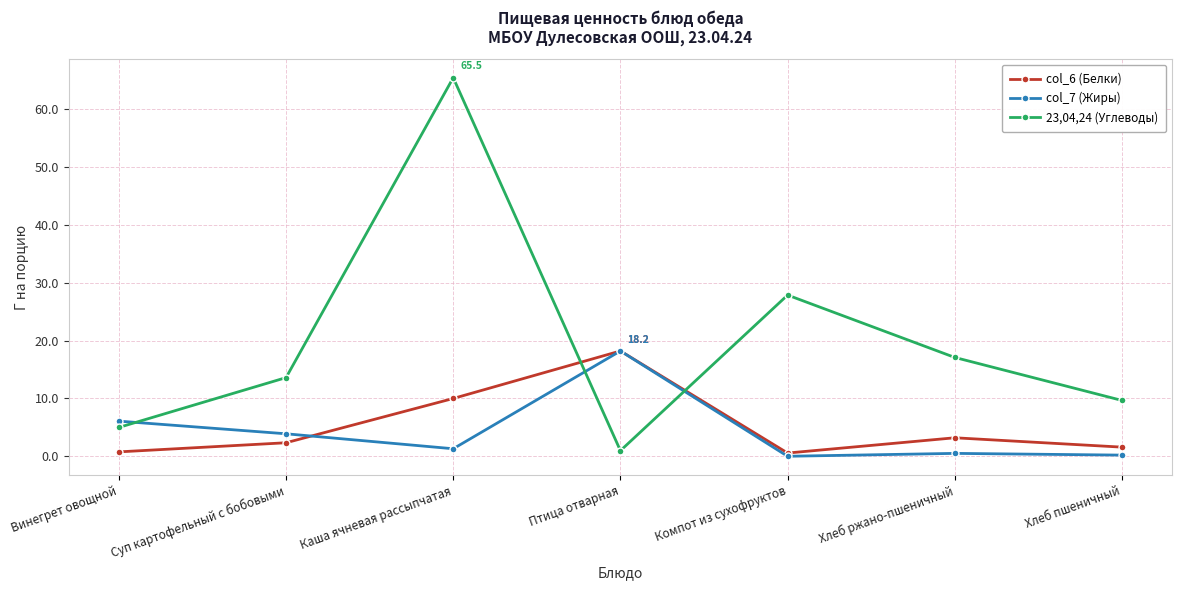

Which series ends up on top after the final intersection of col_6 (Белки) and 23,04,24 (Углеводы)?

23,04,24 (Углеводы)